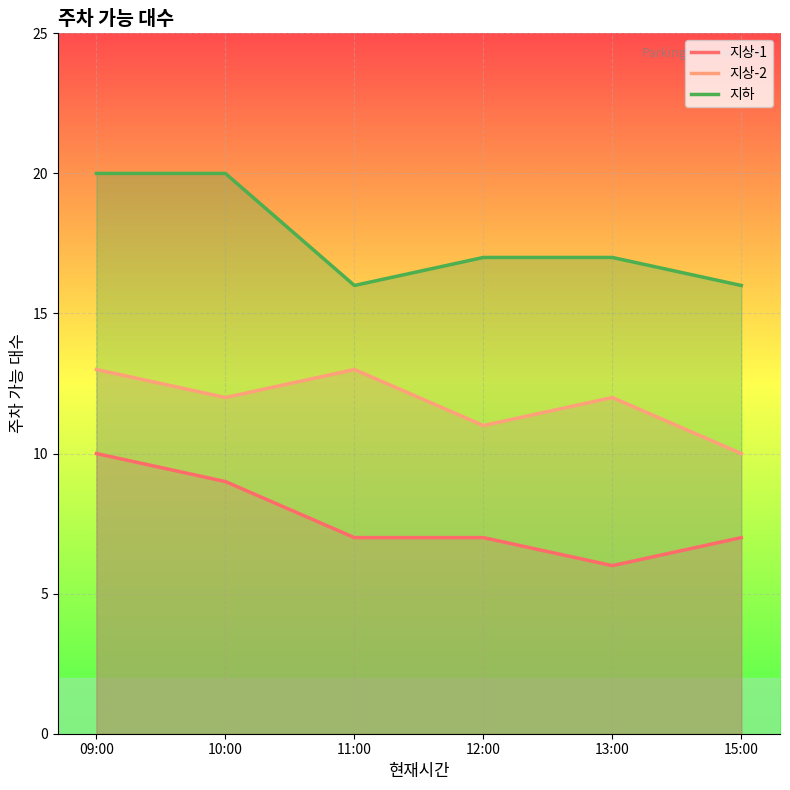

Where does the 지상-2 series first go above 12?

09:00